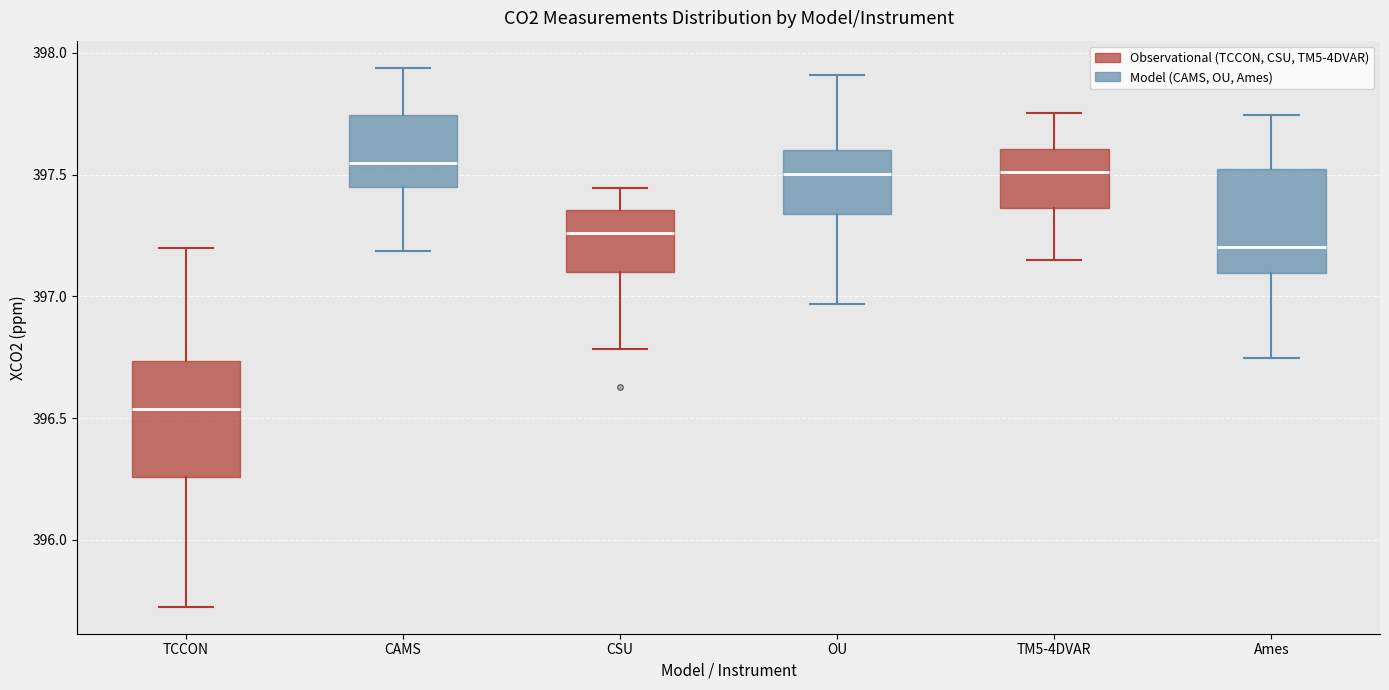

Where does the upper whisker of the box for TM5-4DVAR end on the y-axis? The values are not printed on the chart, so give them approximately, as read against the axis.

397.75